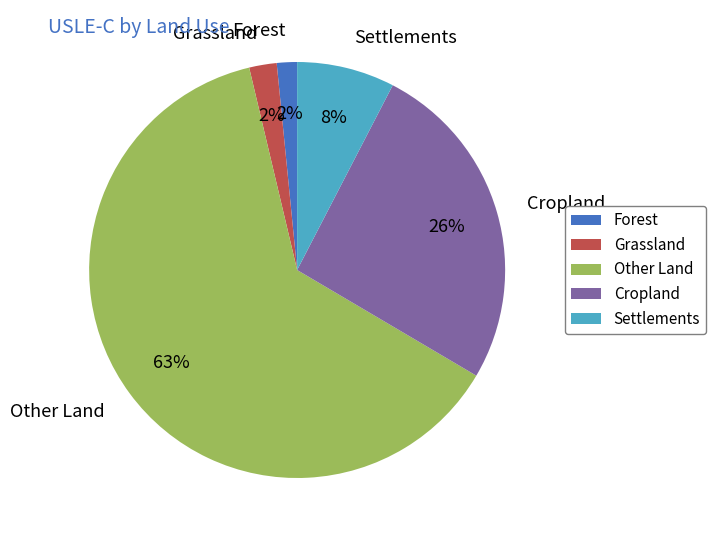

To the nearest percent, what percentage of the pie is Settlements?

8%